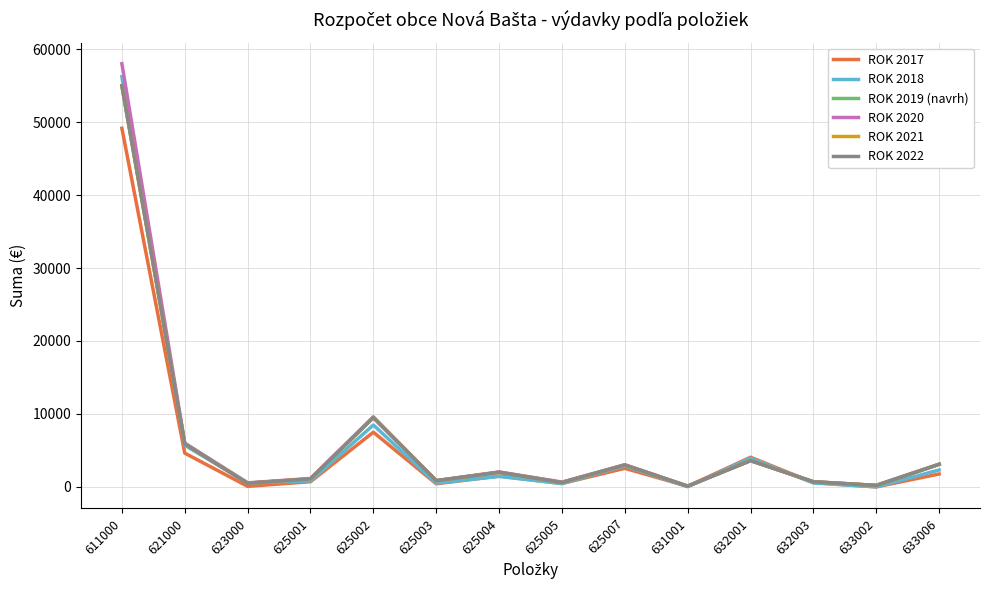

Reading left to right, list all the values displayed in this chart.

ROK 2017: 611000=49148.3	621000=4627.0	623000=76.5	625001=710.1	625002=7492.3	625003=427.2	625004=1479.2	625005=465.2	625007=2541.3	631001=84.9	632001=4059.3	632003=588.5	633002=0.0	633006=1767.4
ROK 2018: 611000=56228.8	621000=5710.6	623000=536.5	625001=818.0	625002=8480.7	625003=511.0	625004=1436.8	625005=457.7	625007=2876.6	631001=25.4	632001=3919.0	632003=538.7	633002=0.0	633006=2314.0
ROK 2019 (navrh): 611000=55000.0	621000=5900.0	623000=500.0	625001=1100.0	625002=9500.0	625003=850.0	625004=2000.0	625005=600.0	625007=3000.0	631001=100.0	632001=3600.0	632003=700.0	633002=200.0	633006=3100.0
ROK 2020: 611000=58000.0	621000=6000.0	623000=550.0	625001=1150.0	625002=9600.0	625003=850.0	625004=2050.0	625005=653.0	625007=3030.0	631001=100.0	632001=3600.0	632003=700.0	633002=200.0	633006=3100.0
ROK 2021: 611000=55000.0	621000=5900.0	623000=500.0	625001=1100.0	625002=9500.0	625003=850.0	625004=2000.0	625005=600.0	625007=3000.0	631001=100.0	632001=3600.0	632003=700.0	633002=200.0	633006=3100.0
ROK 2022: 611000=55000.0	621000=5900.0	623000=500.0	625001=1100.0	625002=9500.0	625003=850.0	625004=2000.0	625005=600.0	625007=3000.0	631001=100.0	632001=3600.0	632003=700.0	633002=200.0	633006=3100.0